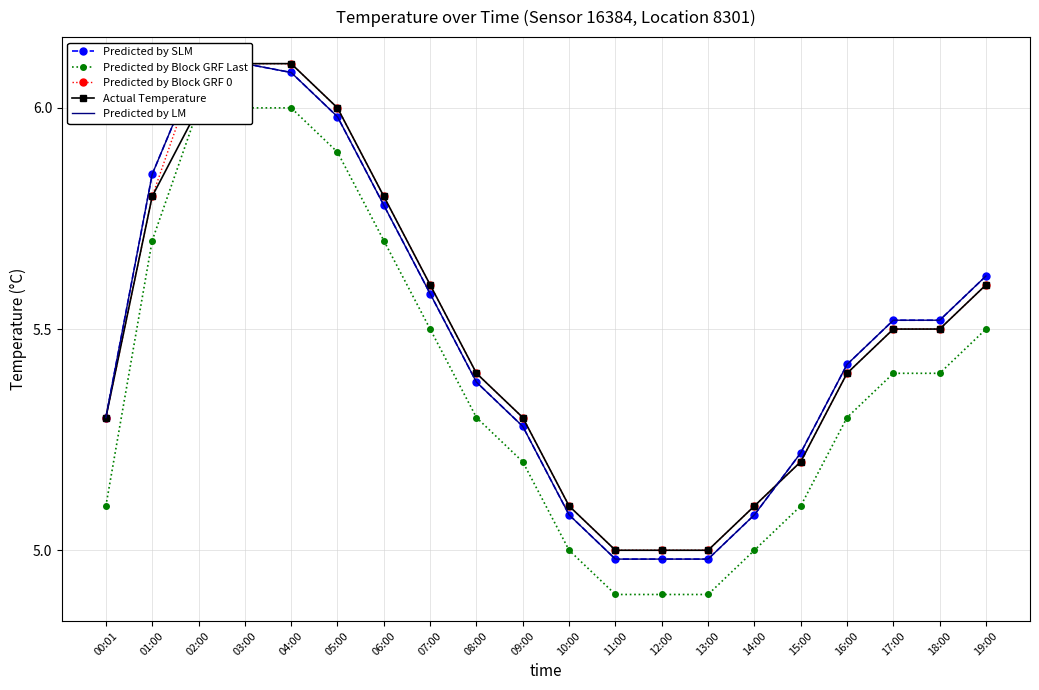

What position from the left is 15:00?

16